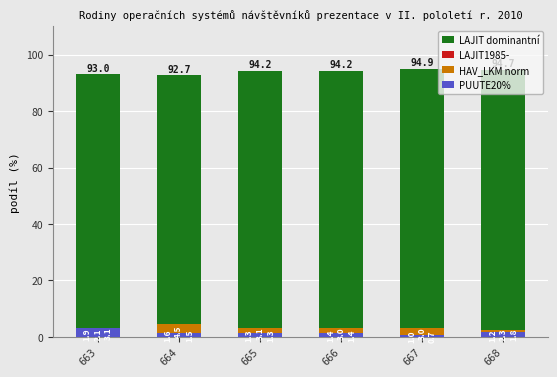

The value of PUUTE20% at 664 is 1.5. True or false?

True